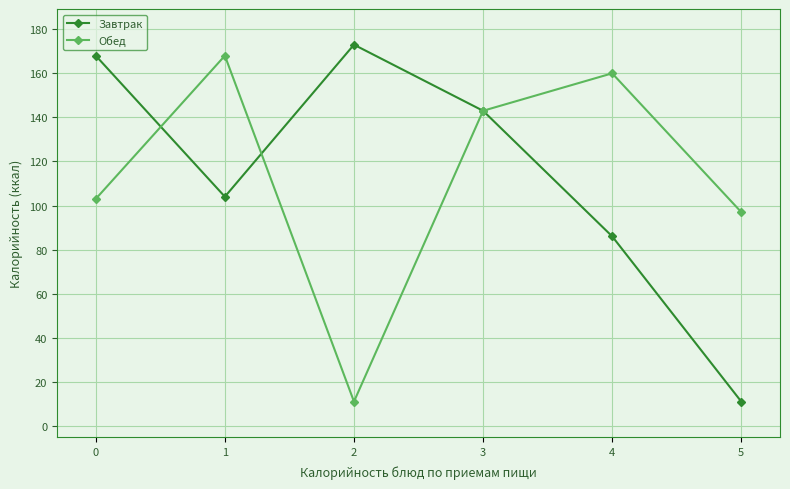

How many lines are shown in the chart?

2